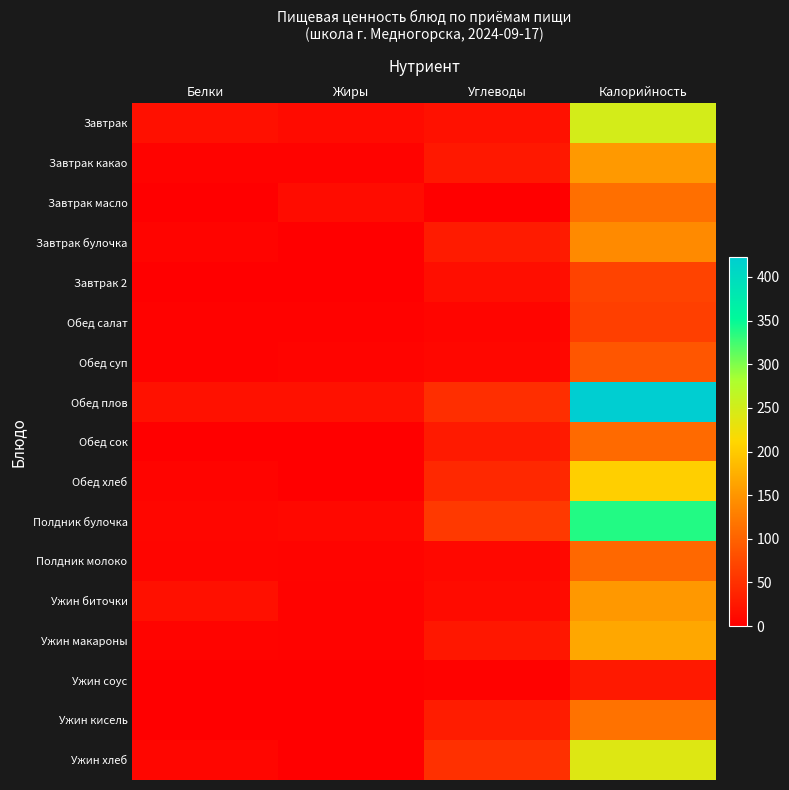

Reading left to right, what are all the values shown in this chart?

Завтрак: Белки=16.6	Жиры=11.6	Углеводы=18.0	Калорийность=249.0
Завтрак какао: Белки=3.7	Жиры=3.9	Углеводы=25.2	Калорийность=153.9
Завтрак масло: Белки=0.1	Жиры=12.4	Углеводы=0.1	Калорийность=112.2
Завтрак булочка: Белки=4.5	Жиры=0.5	Углеводы=28.1	Калорийность=138.6
Завтрак 2: Белки=0.6	Жиры=0.0	Углеводы=15.0	Калорийность=69.0
Обед салат: Белки=2.8	Жиры=3.1	Углеводы=6.3	Калорийность=64.8
Обед суп: Белки=3.0	Жиры=4.7	Углеводы=8.2	Калорийность=87.5
Обед плов: Белки=18.1	Жиры=17.8	Углеводы=47.2	Калорийность=422.4
Обед сок: Белки=0.6	Жиры=0.0	Углеводы=27.6	Калорийность=108.0
Обед хлеб: Белки=5.1	Жиры=1.0	Углеводы=42.0	Калорийность=204.0
Полдник булочка: Белки=7.2	Жиры=8.3	Углеводы=58.8	Калорийность=338.0
Полдник молоко: Белки=5.8	Жиры=5.0	Углеводы=9.6	Калорийность=106.0
Ужин биточки: Белки=17.3	Жиры=3.9	Углеводы=12.1	Калорийность=152.5
Ужин макароны: Белки=5.2	Жиры=3.7	Углеводы=24.6	Калорийность=166.5
Ужин соус: Белки=1.0	Жиры=1.1	Углеводы=3.0	Калорийность=26.0
Ужин кисель: Белки=1.4	Жиры=0.0	Углеводы=29.0	Калорийность=116.0
Ужин хлеб: Белки=7.0	Жиры=0.7	Углеводы=50.0	Калорийность=240.0